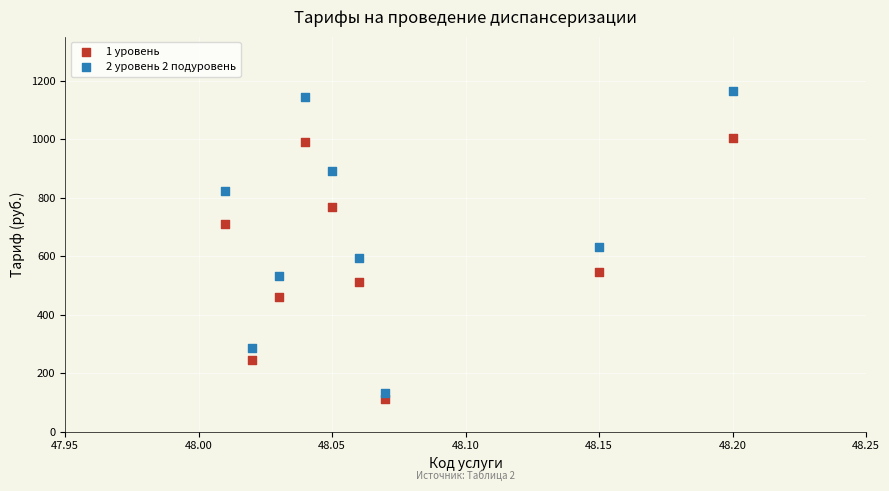

Which series reaches the maximum Y coordinate?

2 уровень 2 подуровень